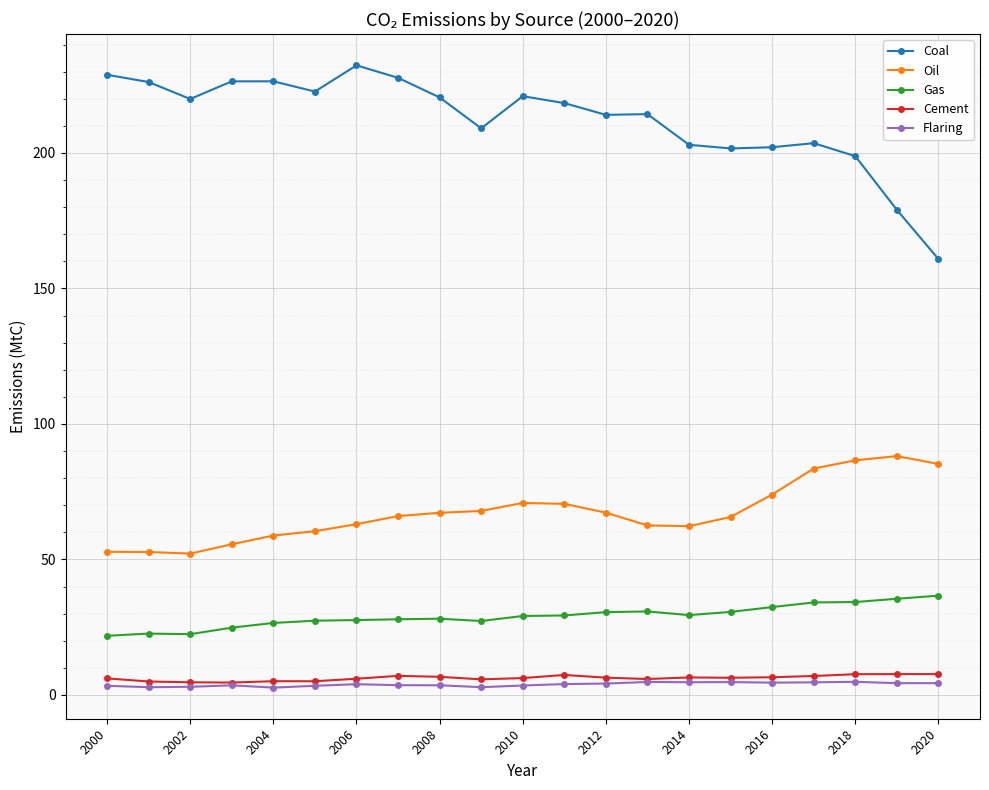

Which series has the widest spread of values?

Coal